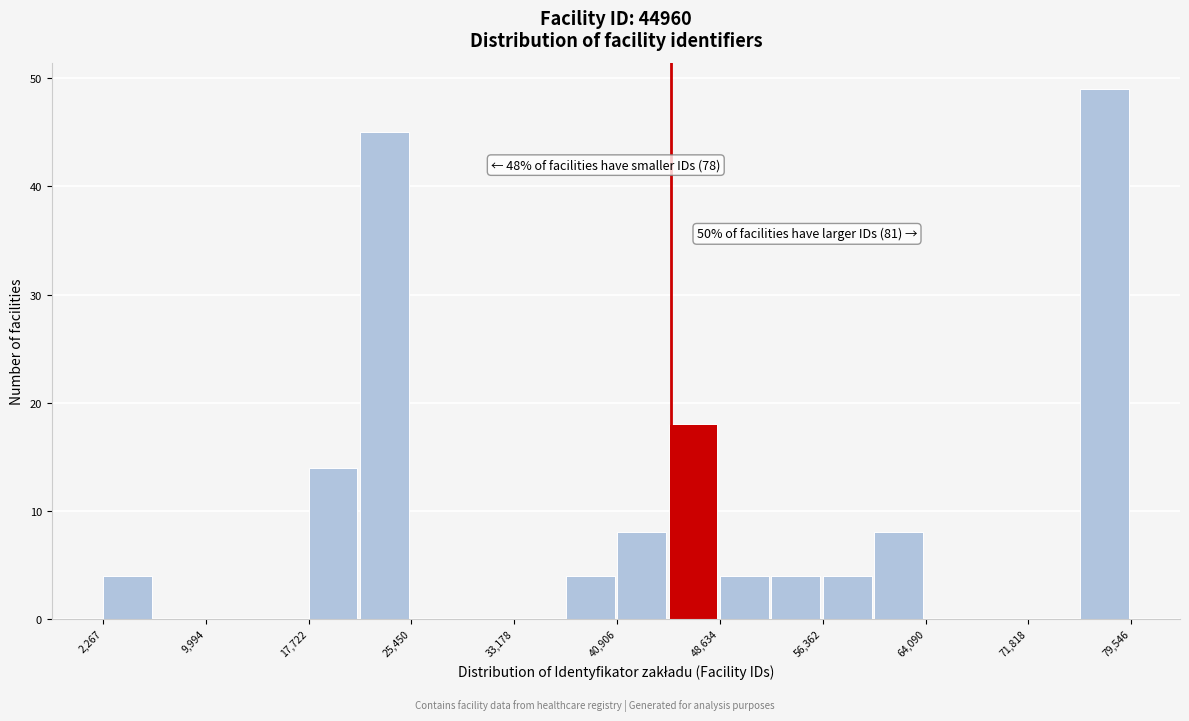

Read against the x-axis, roughly where is the centre of the tallest bar?

78000